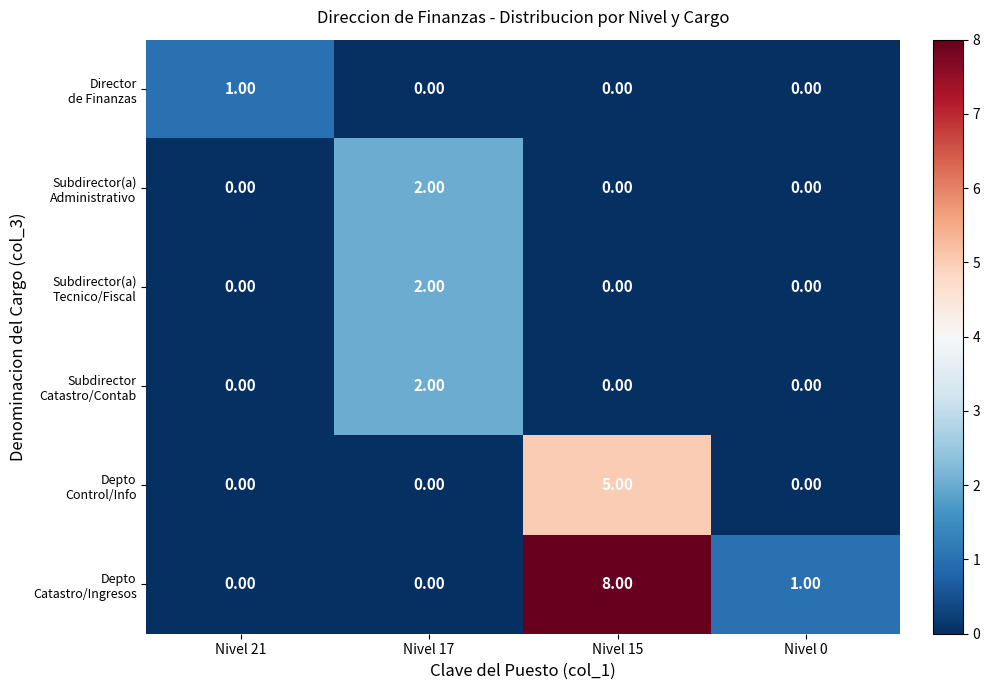

At which category does the chart reach its peak across all series?

Nivel 15